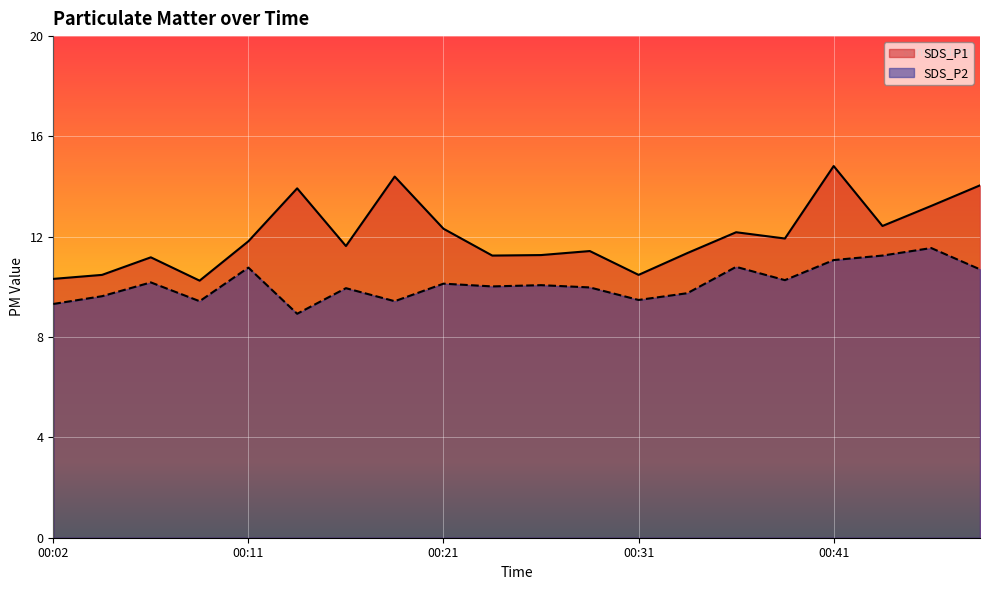

True or false: SDS_P1 has a value of 14.1 at 00:49.

True